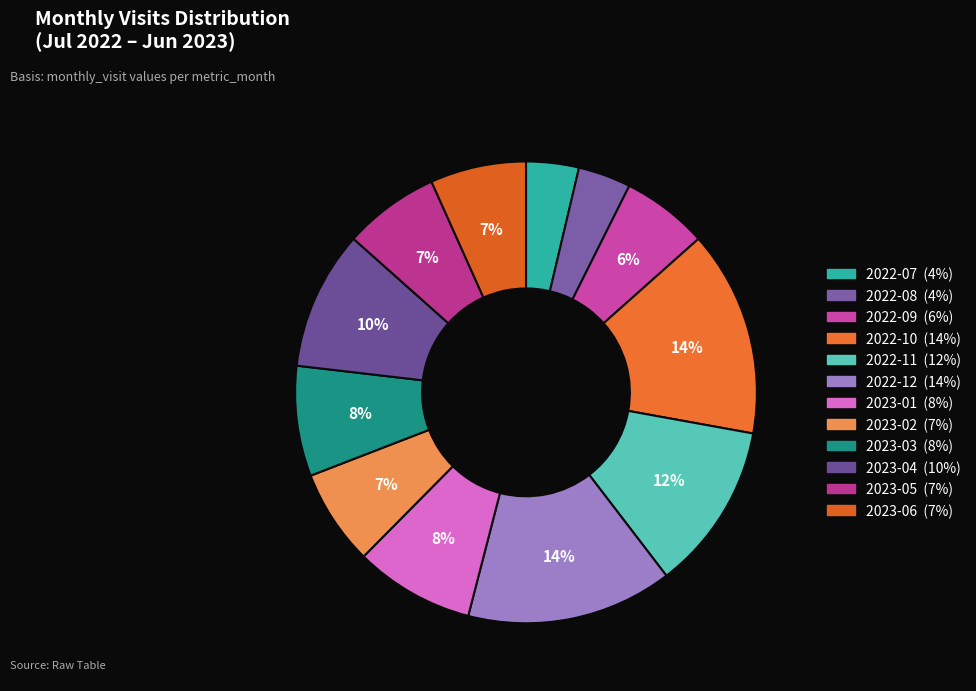

How many segments does this pie chart have?

12